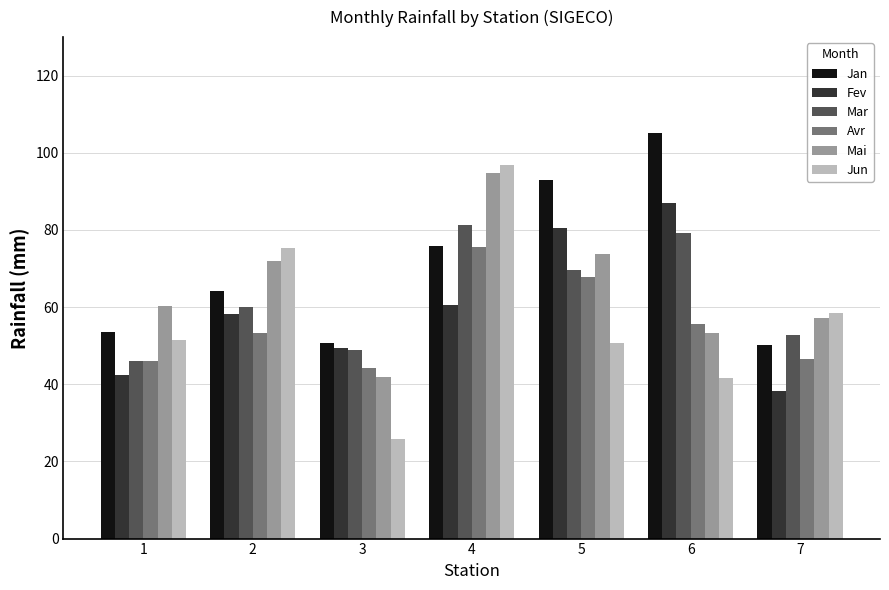

What is the value of the Mai bar at the 5th from the left?

73.7